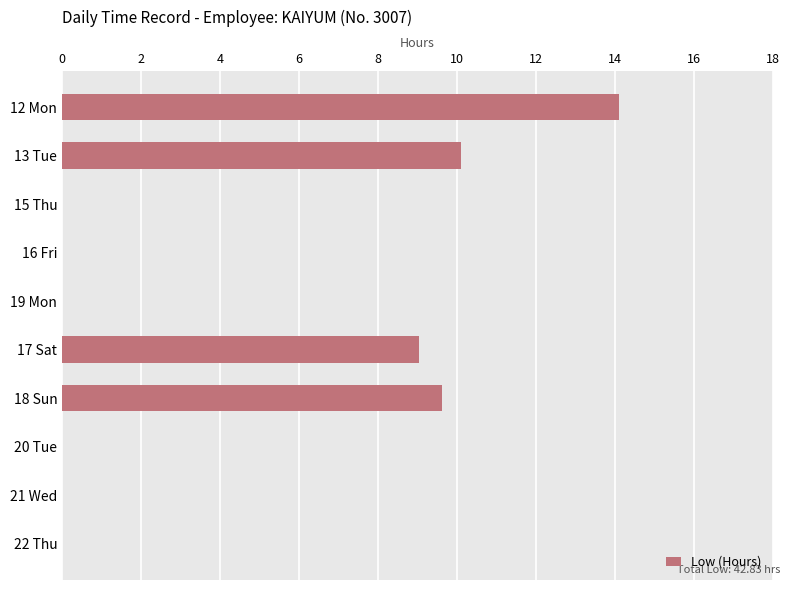

Reading top to bottom, list all the values displayed in this chart.

12 Mon=14.1	13 Tue=10.1	15 Thu=0.0	16 Fri=0.0	19 Mon=0.0	17 Sat=9.0	18 Sun=9.6	20 Tue=0.0	21 Wed=0.0	22 Thu=0.0